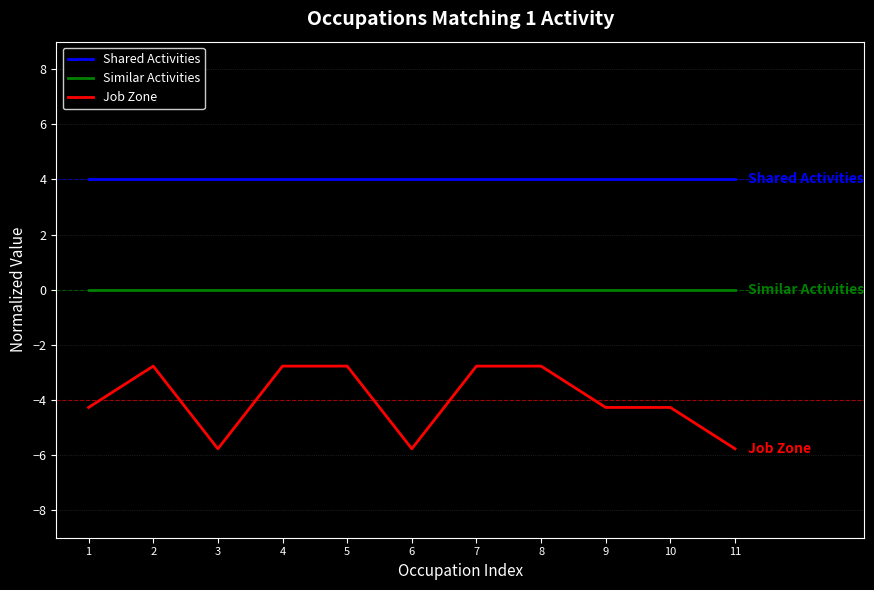

What are all the series names shown in the legend?

Shared Activities, Similar Activities, Job Zone